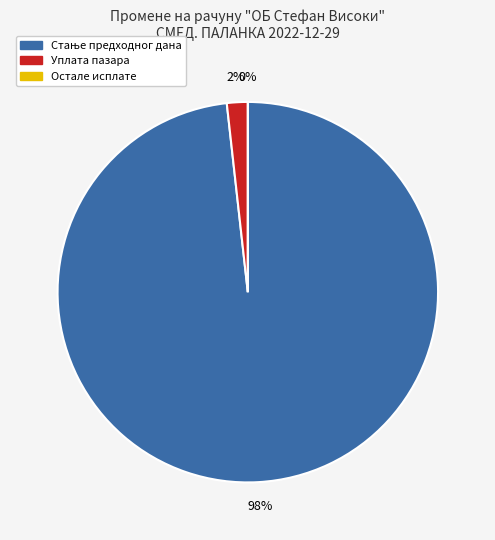

How many segments does this pie chart have?

3